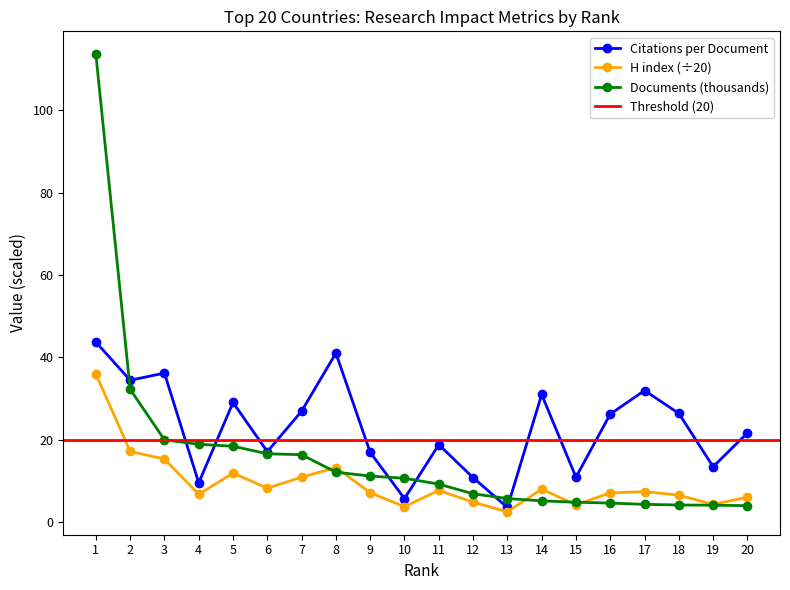

Where is the first local maximum for H index?

5